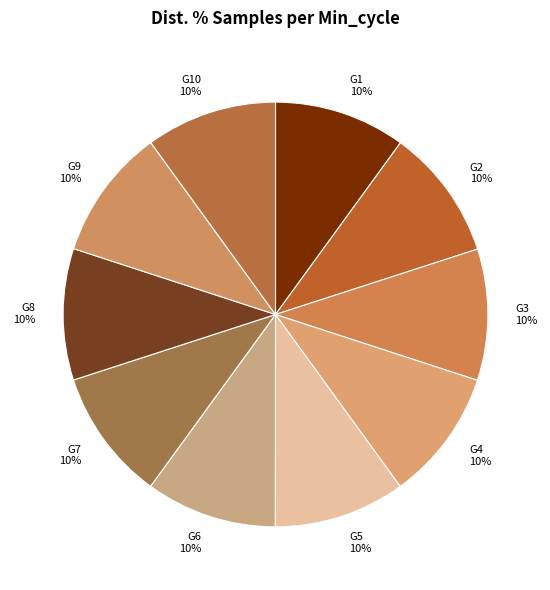

The G6 slice represents 10% of the pie. True or false?

True